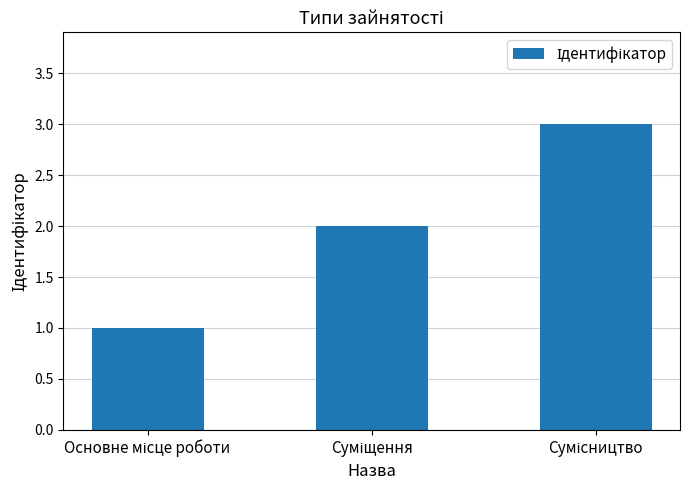

What is the sum of all values?

6